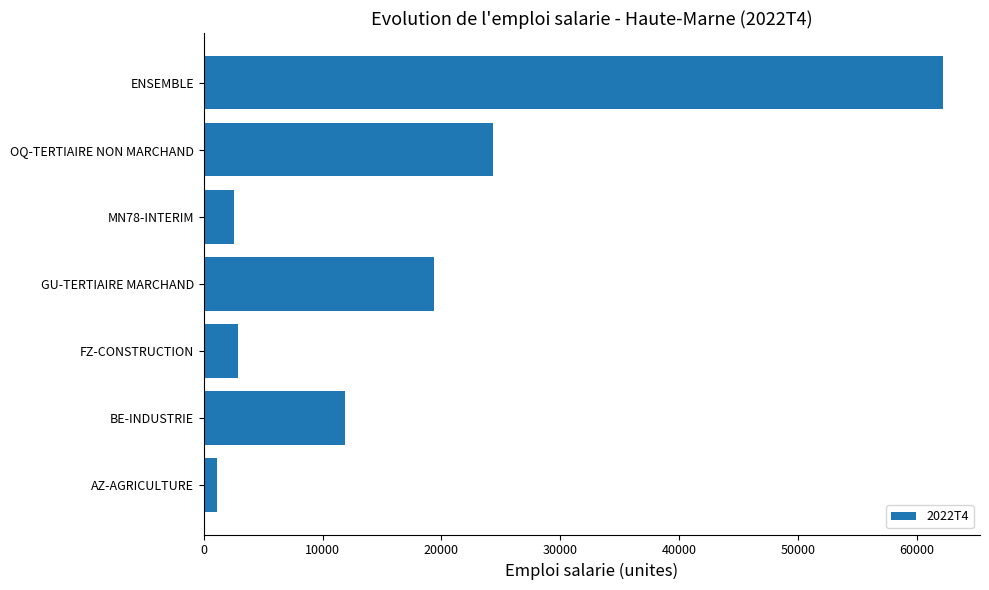

The chart shows a value of 24367.8 at OQ-TERTIAIRE NON MARCHAND. True or false?

True